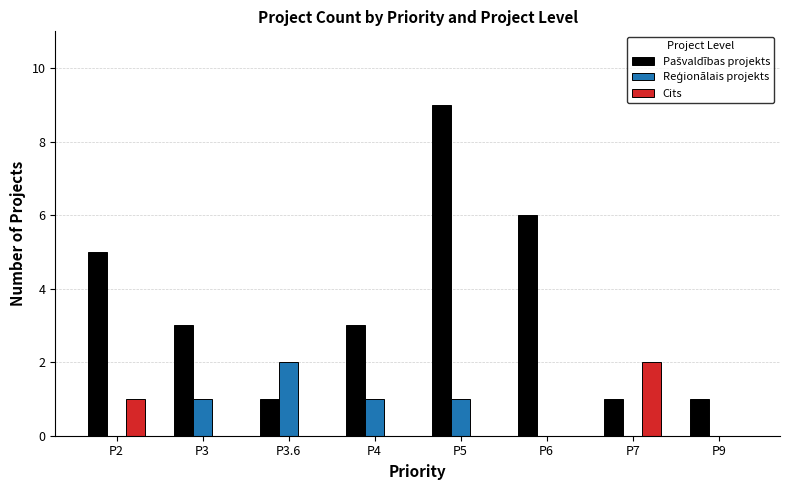

At which category is the sum across all series the highest?

P5